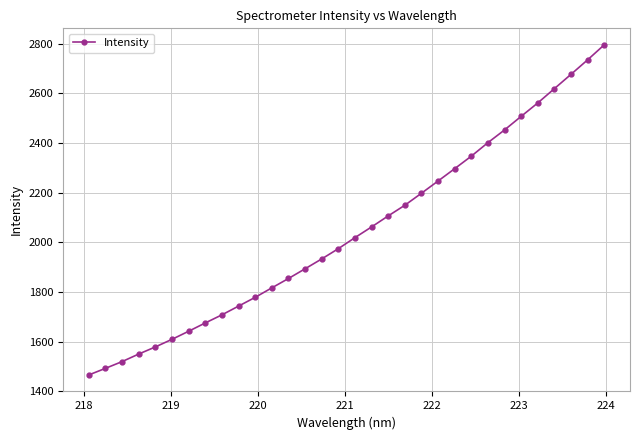

True or false: there are more than 2 points higher than both neighbors.

False